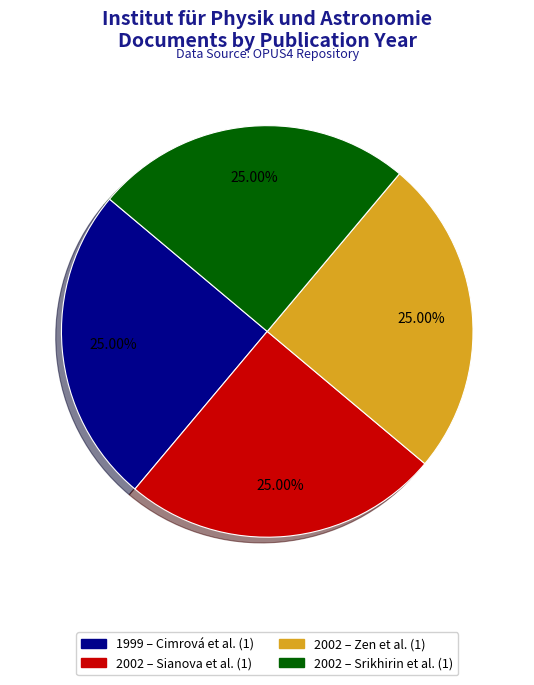

Does any single category account for the majority?

No